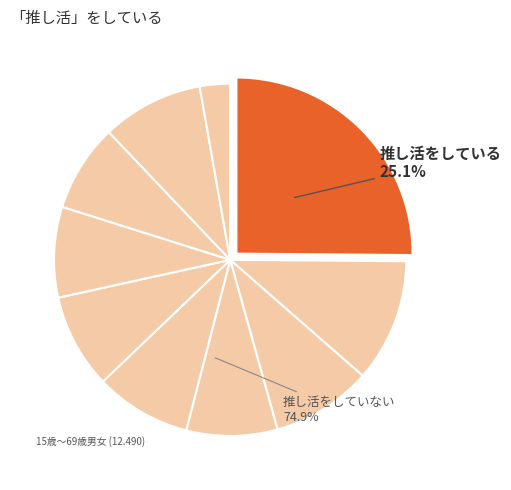

How many segments does this pie chart have?

10